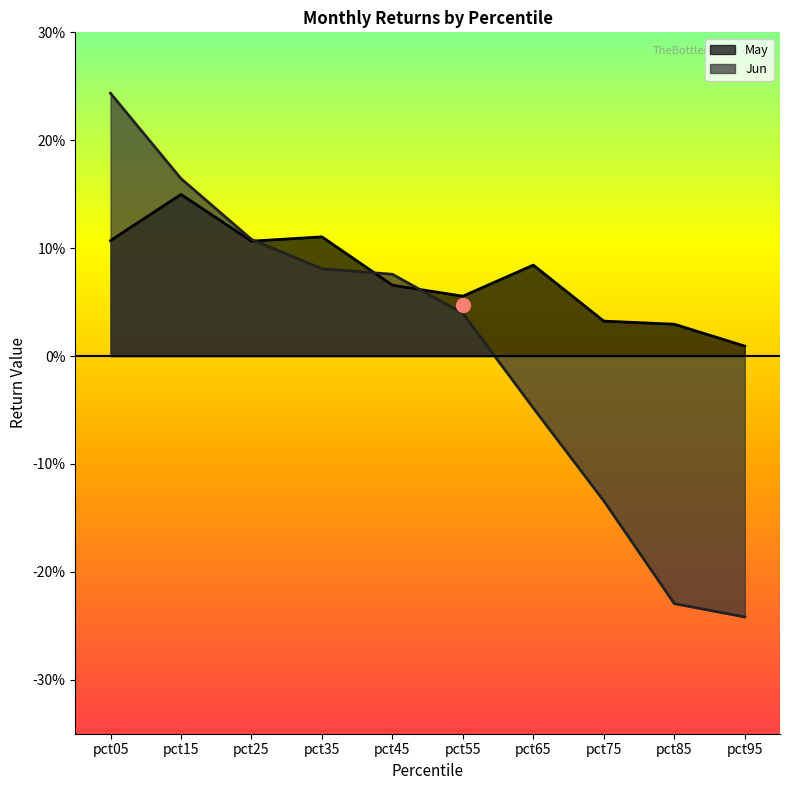

Between which two adjacent categories do May and Jun first intersect?

pct25 and pct35